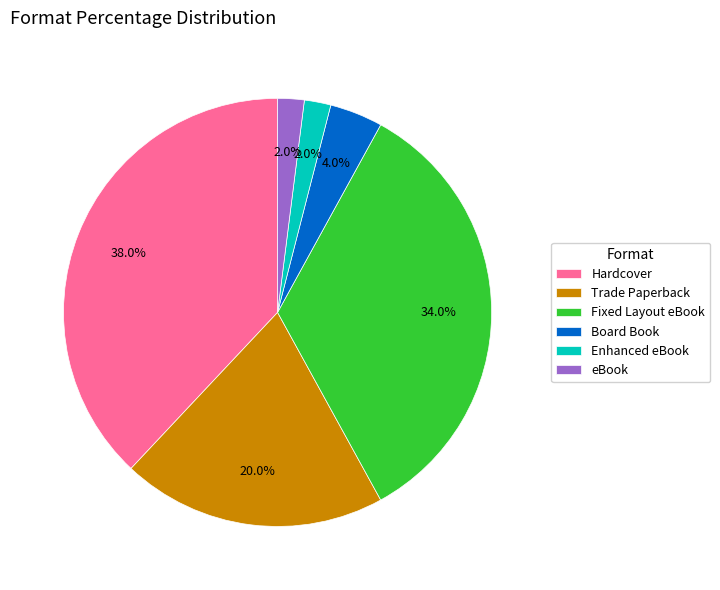

To the nearest percent, what is the difference between the eBook and Fixed Layout eBook slice percentages?

32%